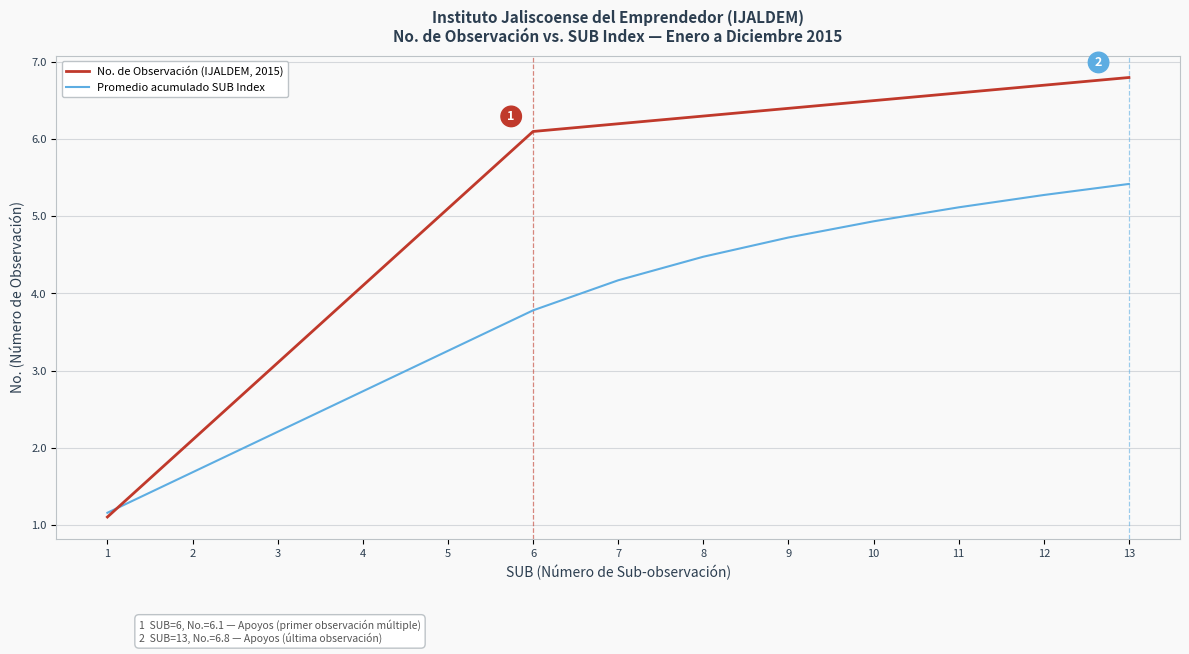

Reading left to right, transcribe all the data shown in this chart.

No. de Observación (IJALDEM, 2015): 1.1	2.1	3.1	4.1	5.1	6.1	6.2	6.3	6.4	6.5	6.6	6.7	6.8
Promedio acumulado SUB Index: 1.2	1.7	2.2	2.7	3.3	3.8	4.2	4.5	4.7	4.9	5.1	5.3	5.4